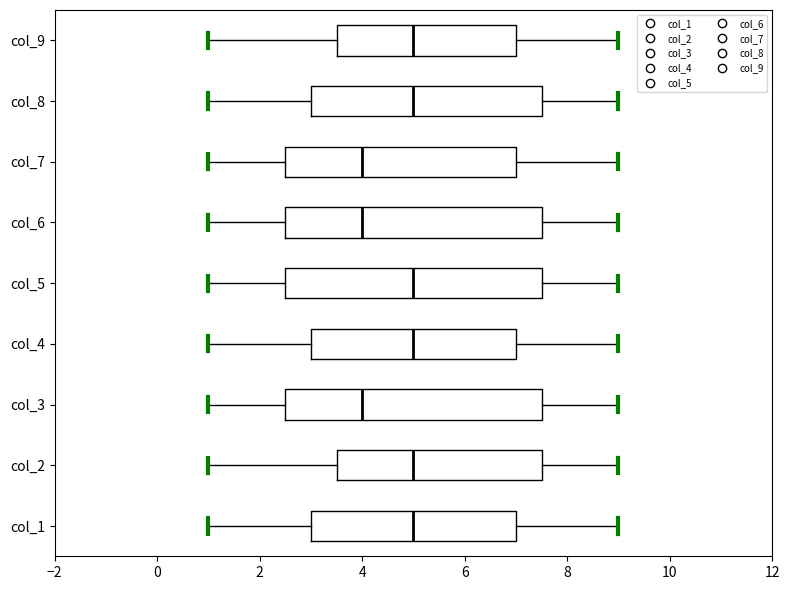

Where does the median line of the box for col_2 sit on the x-axis? The values are not printed on the chart, so give them approximately, as read against the axis.

5.0